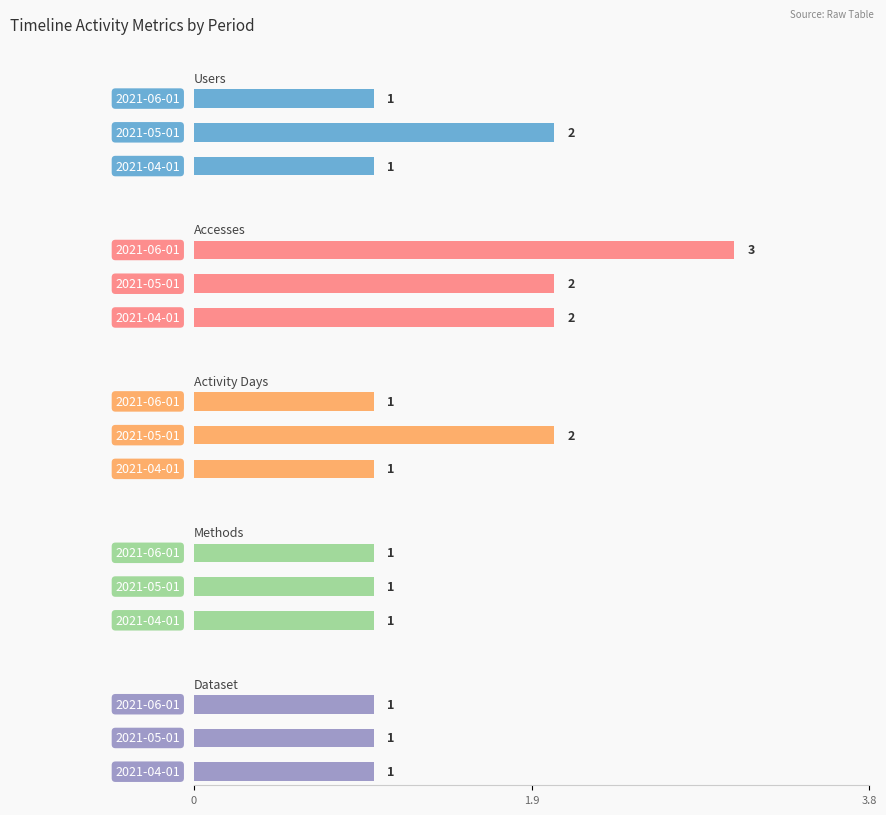

What is the greatest value displayed?

3.0